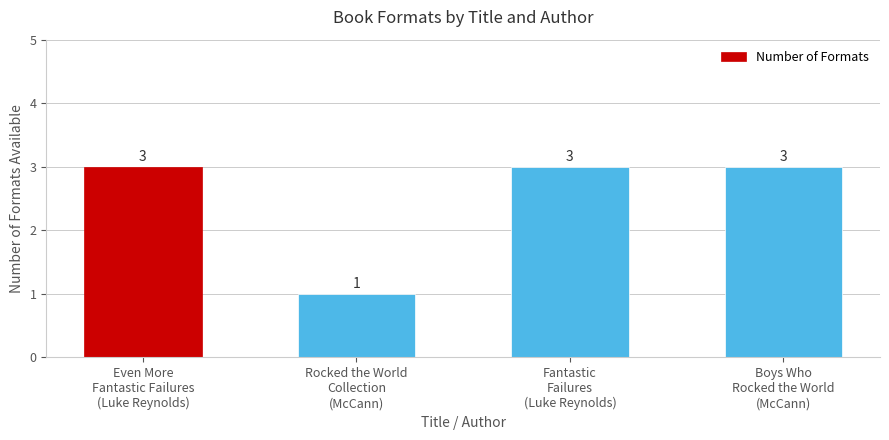

Reading left to right, what are all the values shown in this chart?

Even More
Fantastic Failures
(Luke Reynolds)=3	Rocked the World
Collection
(McCann)=1	Fantastic
Failures
(Luke Reynolds)=3	Boys Who
Rocked the World
(McCann)=3